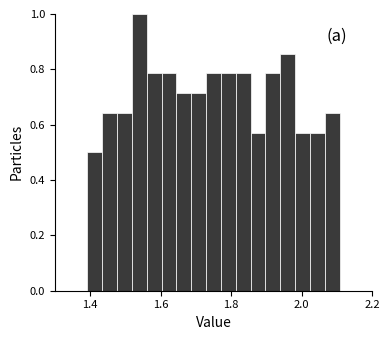

Read against the x-axis, roughly where is the centre of the tallest bar?

1.54